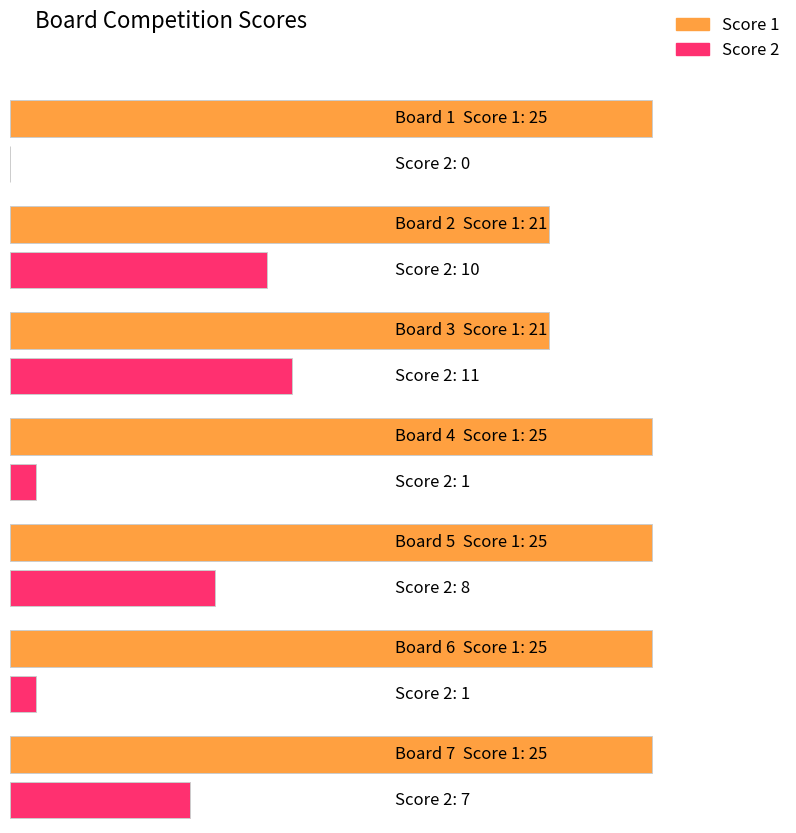

Which series has the largest range (max minus min)?

Score 2